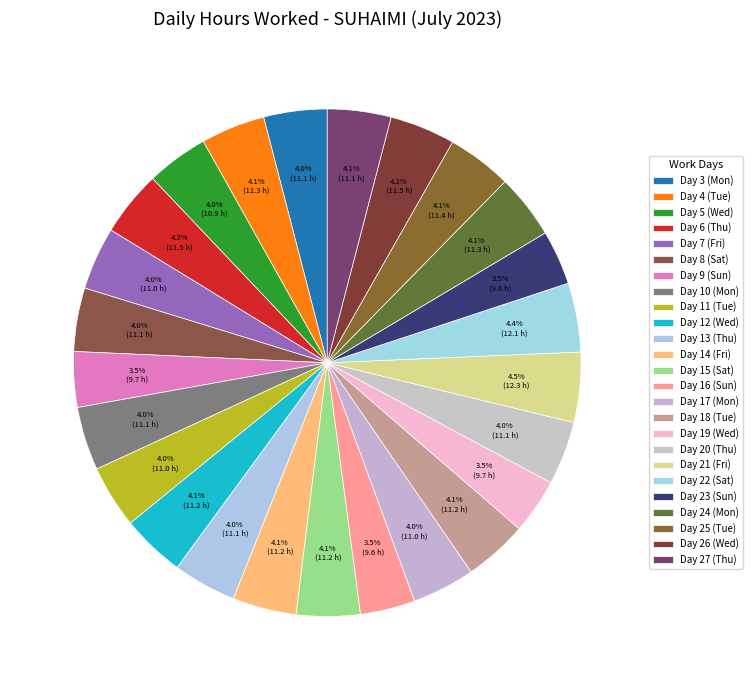

True or false: Day 27 (Thu) accounts for 4% of the total.

True